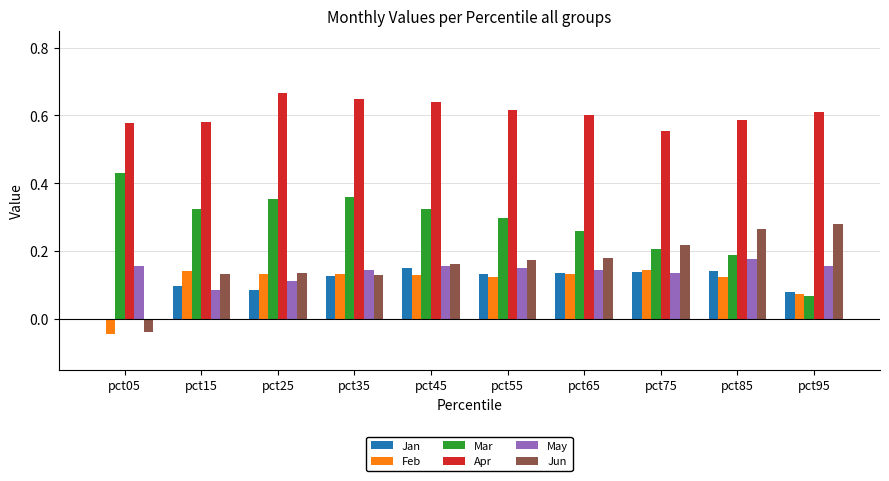

What is the sum of all Feb values?

1.1